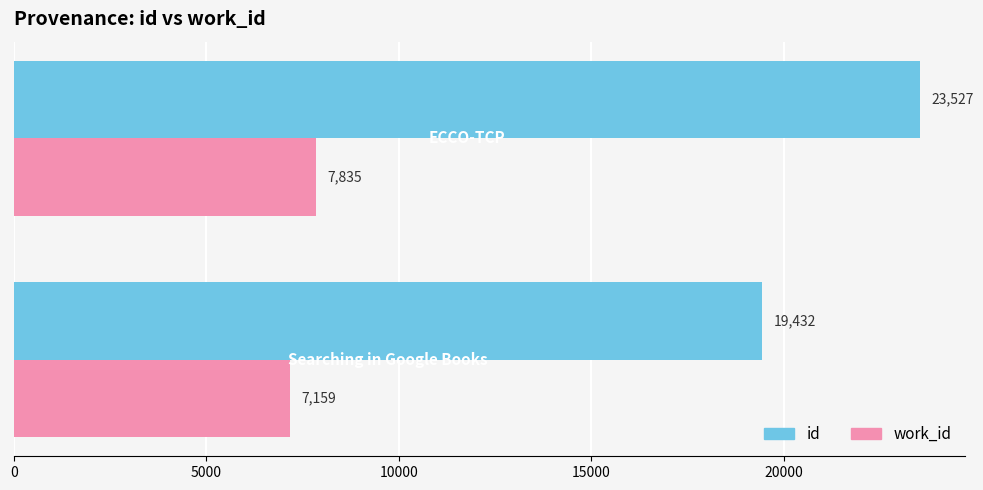

What is the average value of the id series?

21480